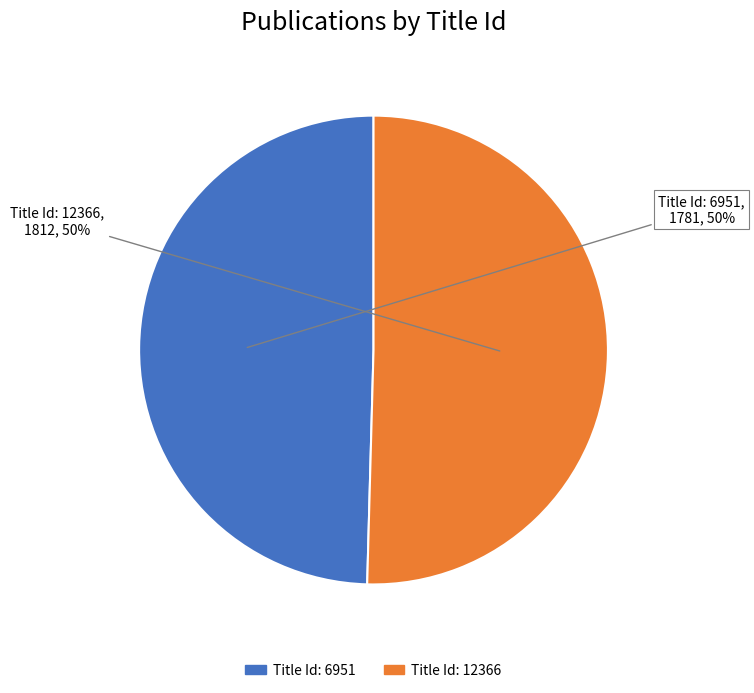

How many slices are in this pie chart?

2